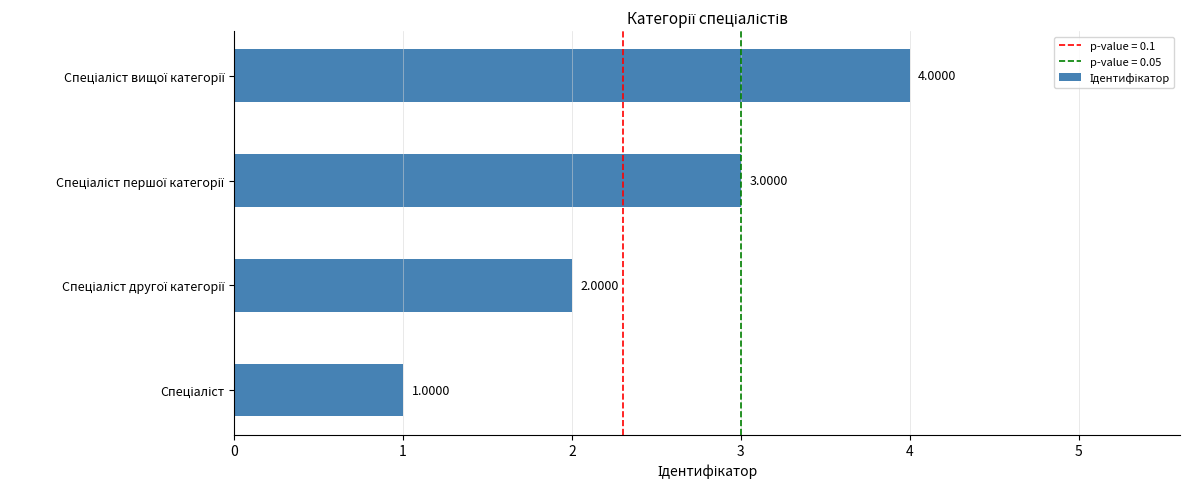

How many bars are there in total?

4